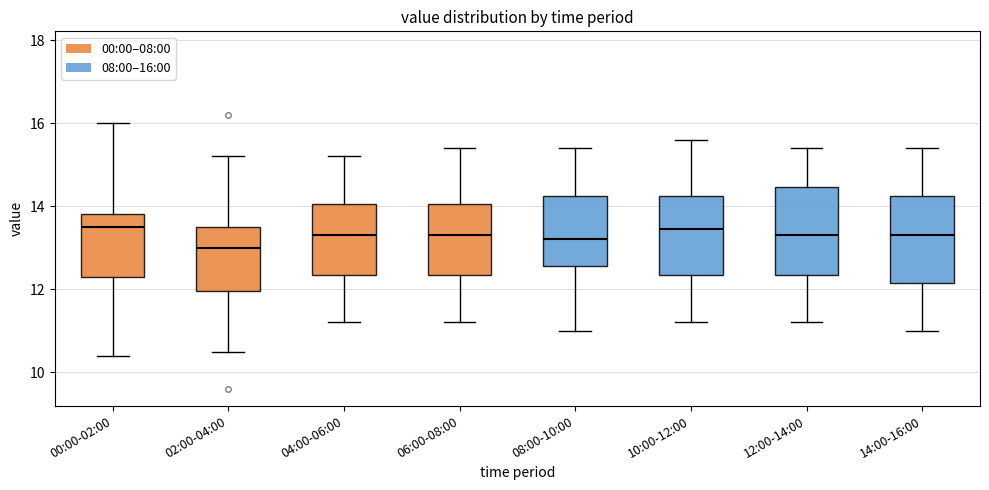

Where does the median line of the box for 14:00-16:00 sit on the y-axis? The values are not printed on the chart, so give them approximately, as read against the axis.

13.4